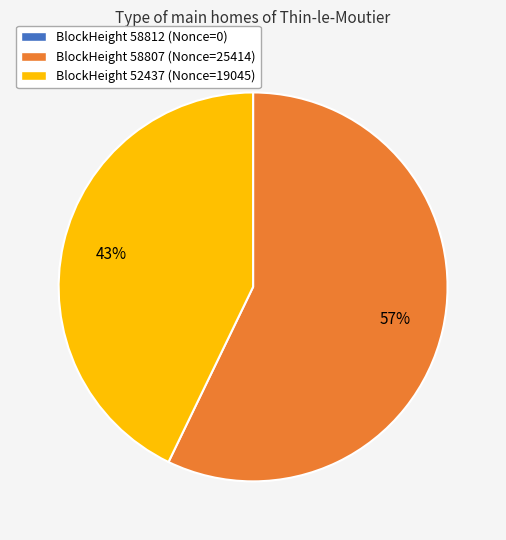

Is there any slice that represents more than half of the pie?

Yes